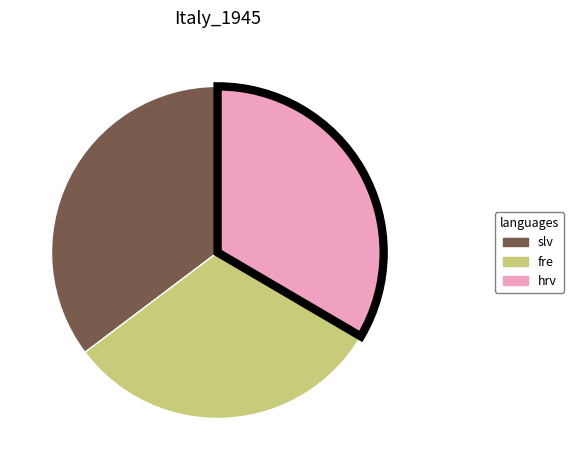

What is the smallest slice in the pie chart?

fre